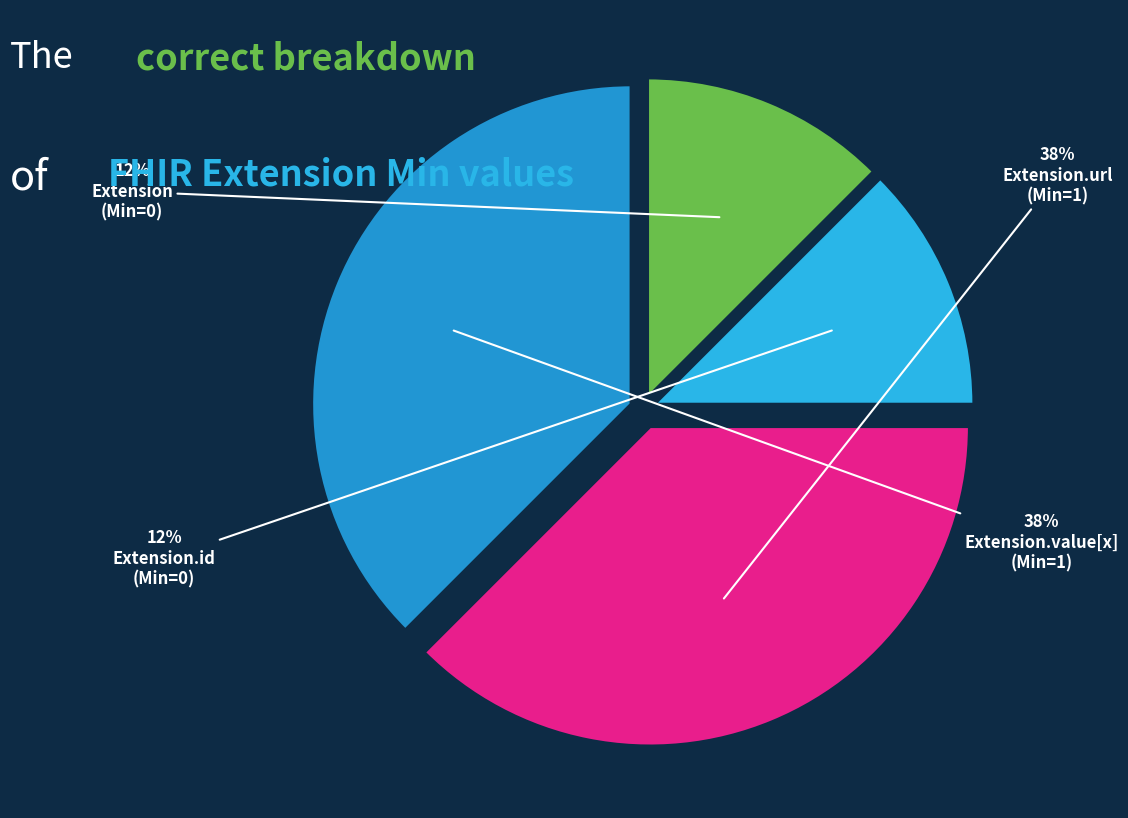

How many segments does this pie chart have?

4